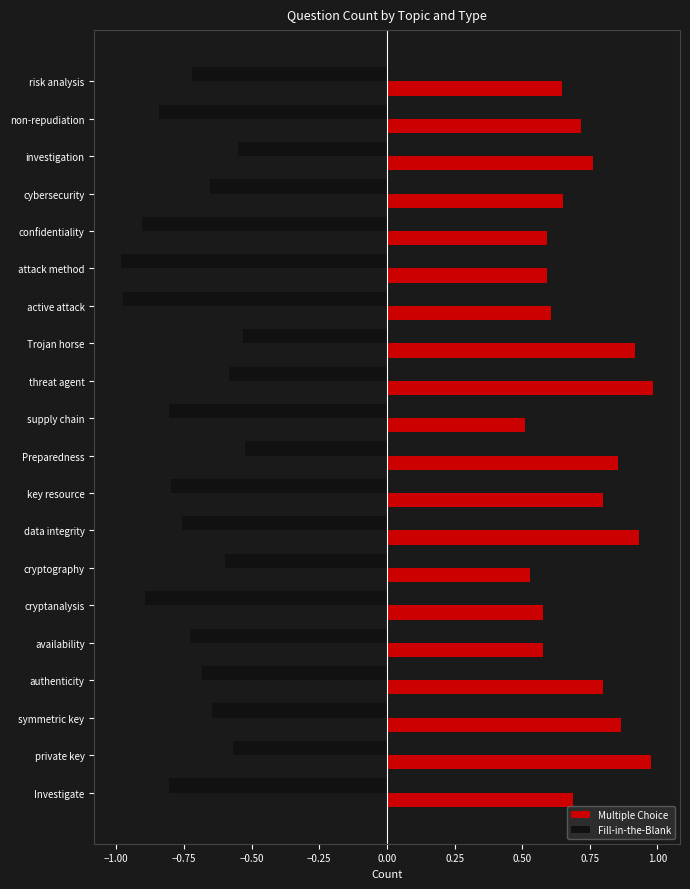

What are all the series names shown in the legend?

Multiple Choice, Fill-in-the-Blank